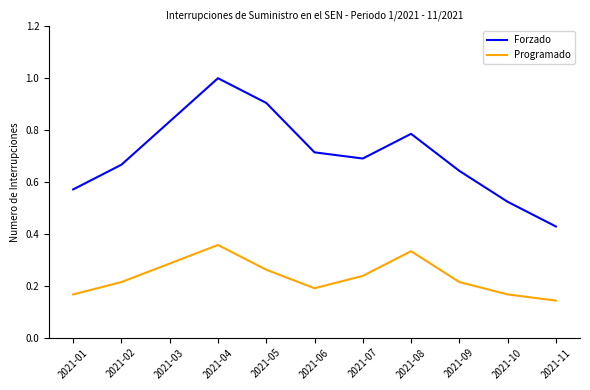

At which category does Forzado reach its first local valley?

2021-07